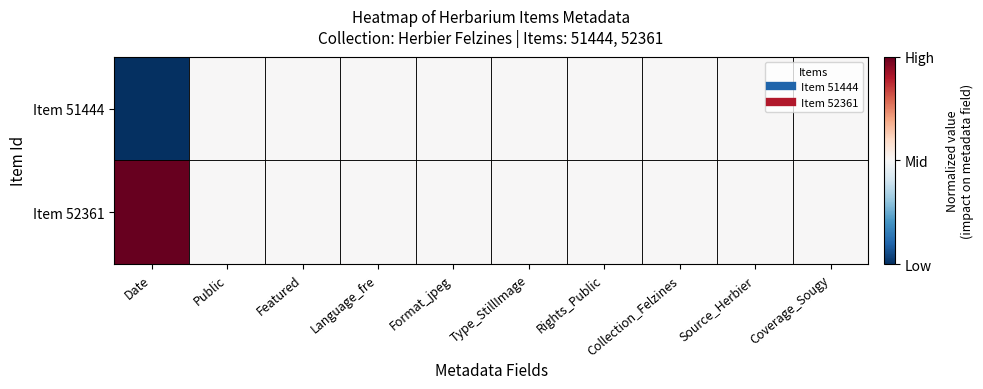

Reading left to right, extract all data points from this chart.

Item 51444: Date=-1	Public=0	Featured=0	Language_fre=0	Format_jpeg=0	Type_StillImage=0	Rights_Public=0	Collection_Felzines=0	Source_Herbier=0	Coverage_Sougy=0
Item 52361: Date=1	Public=0	Featured=0	Language_fre=0	Format_jpeg=0	Type_StillImage=0	Rights_Public=0	Collection_Felzines=0	Source_Herbier=0	Coverage_Sougy=0